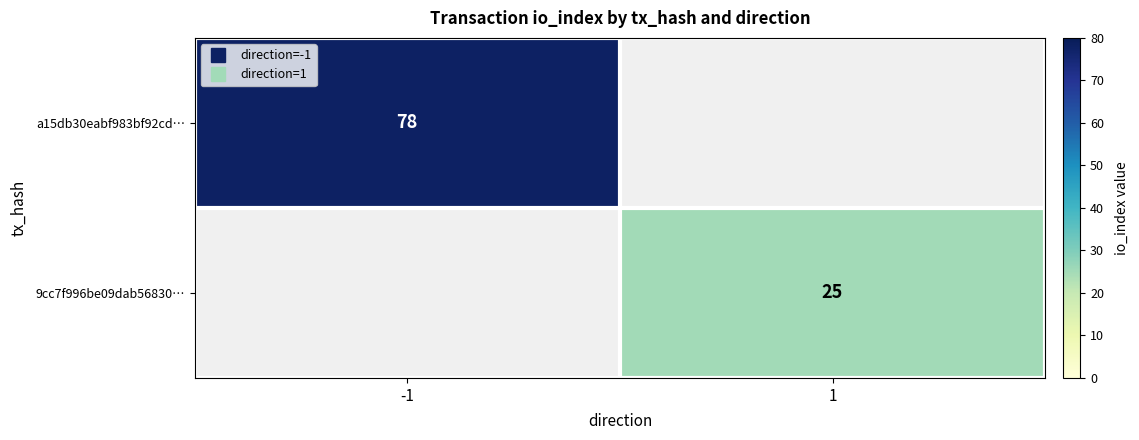

Count the number of data series in this chart.

2